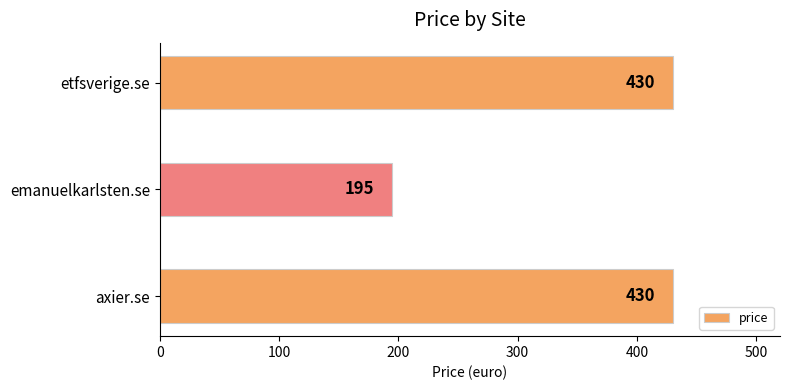

Which category has the lowest value across all series?

emanuelkarlsten.se